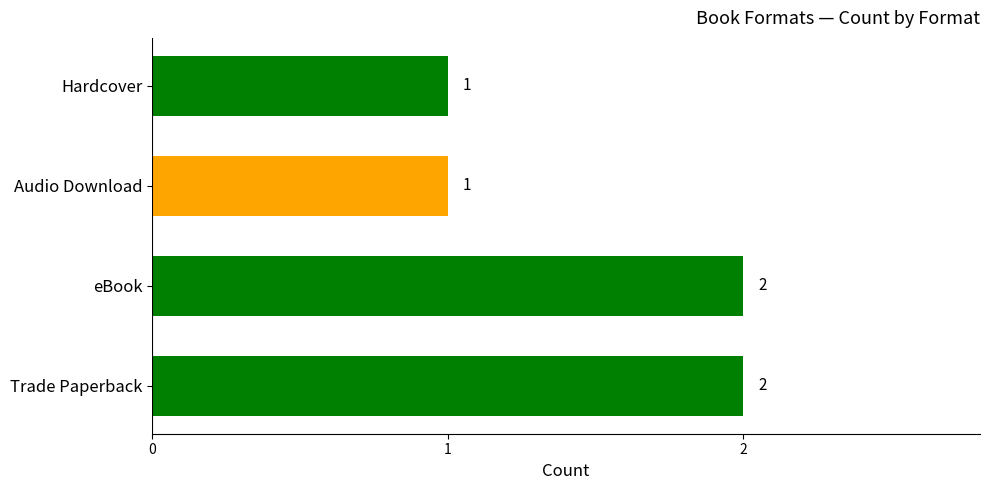

Count the values in the range 1 to 2.

4